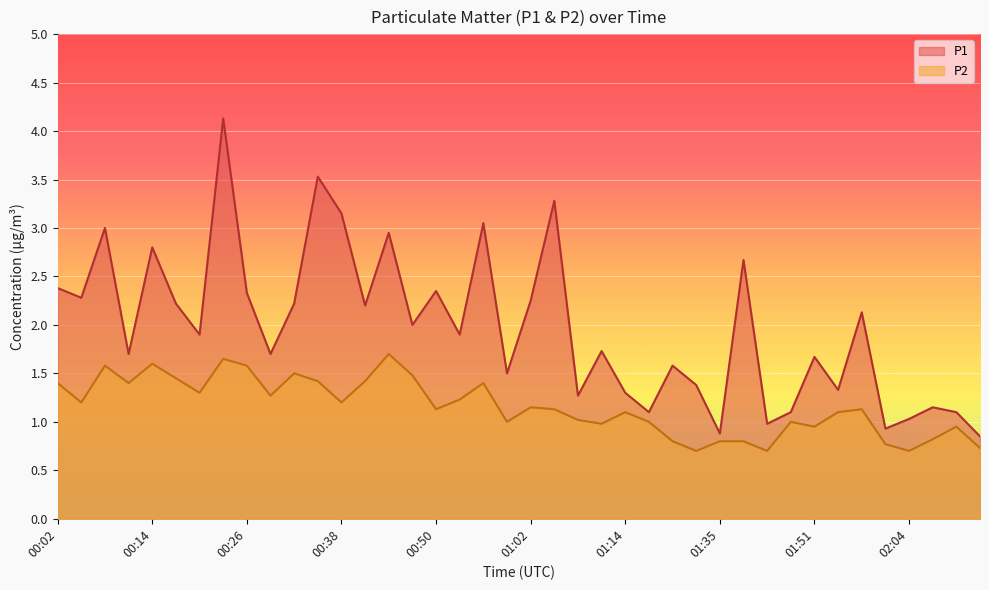

What is the total value across all series at 01:54?

2.4